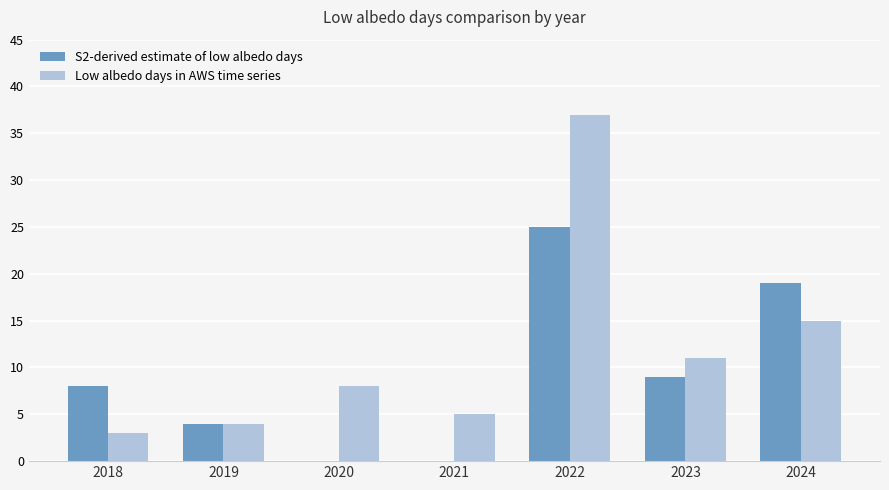

What is the sum of the S2-derived estimate of low albedo days values at 2023 and 2019?

13